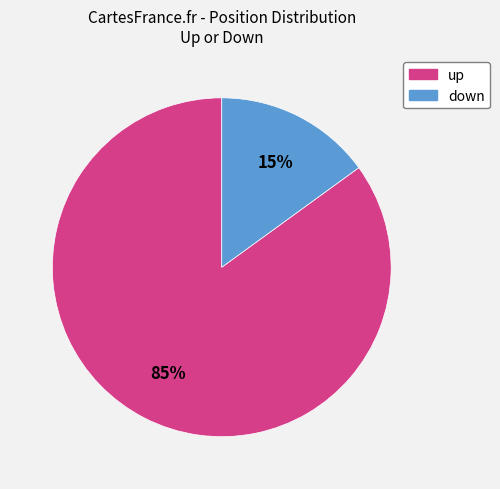

To the nearest percent, what is the average slice percentage?

50%